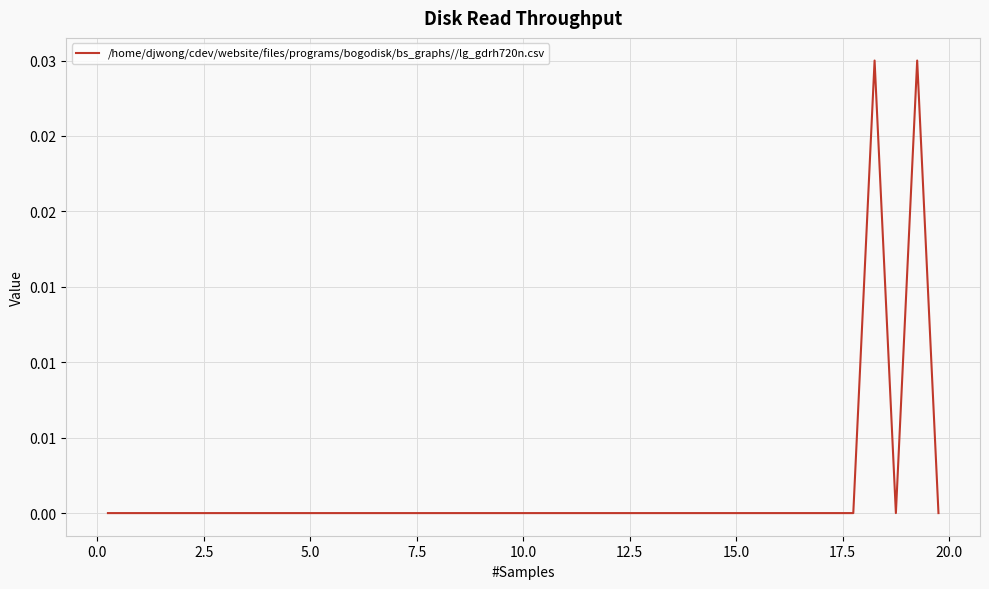

Does the chart display data point markers on the line(s)?

No